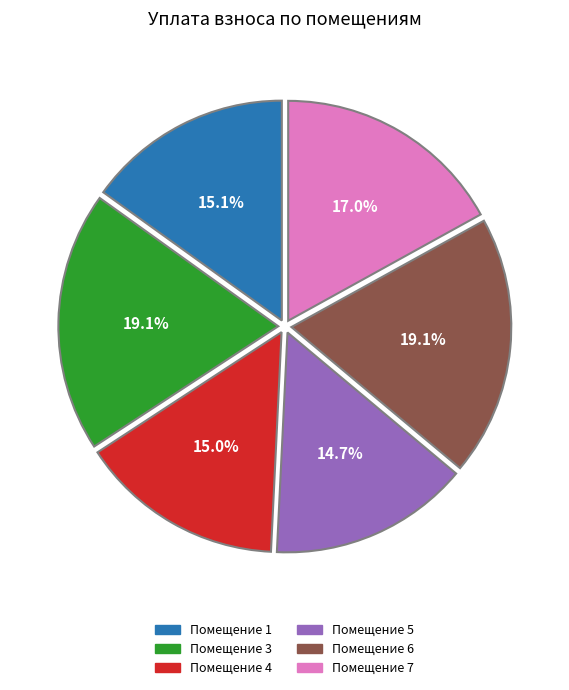

How many slices are in this pie chart?

6